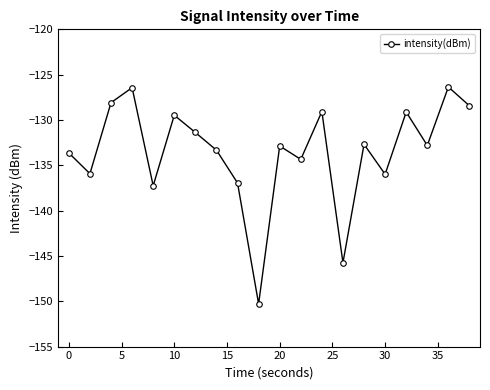

Does the chart display data point markers on the line(s)?

Yes